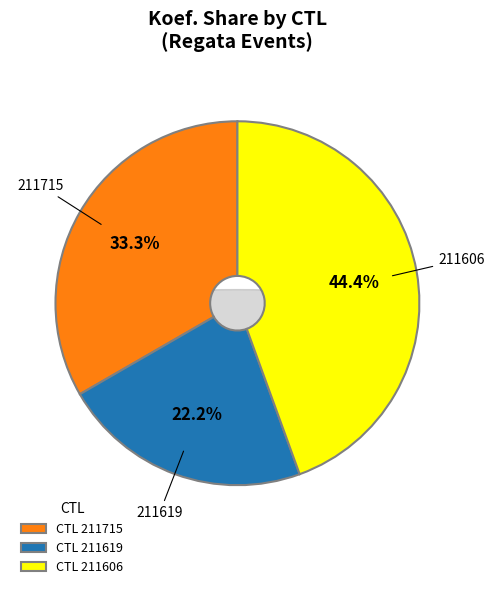

What is the smallest slice in the pie chart?

211619